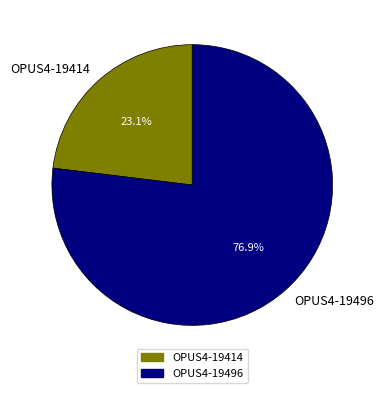

Rank the categories by value from lowest to highest.

OPUS4-19414, OPUS4-19496